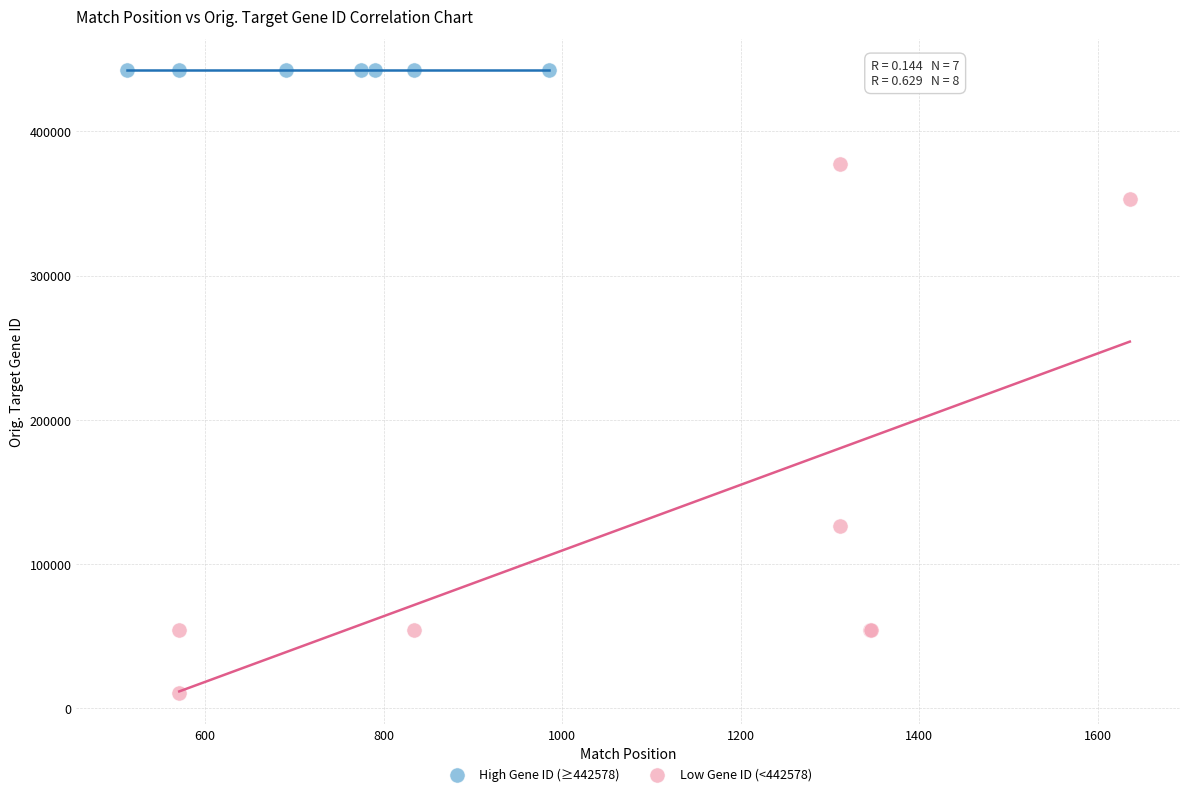

Which series contains the highest Y value?

High Gene ID (≥442578)